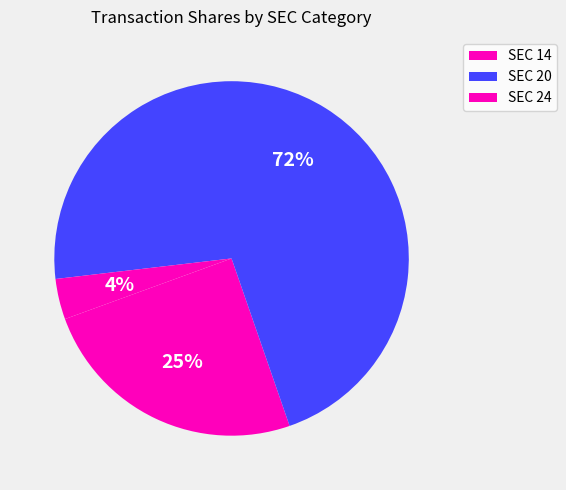

What is the smallest slice in the pie chart?

SEC 24